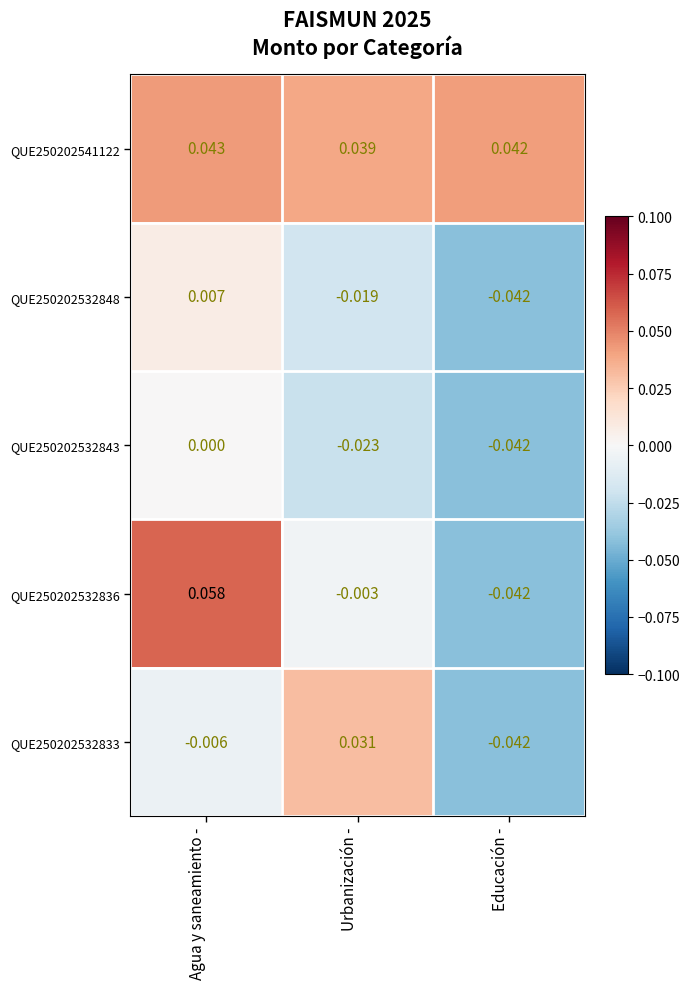

At how many categories does at least one series exceed 0?

3